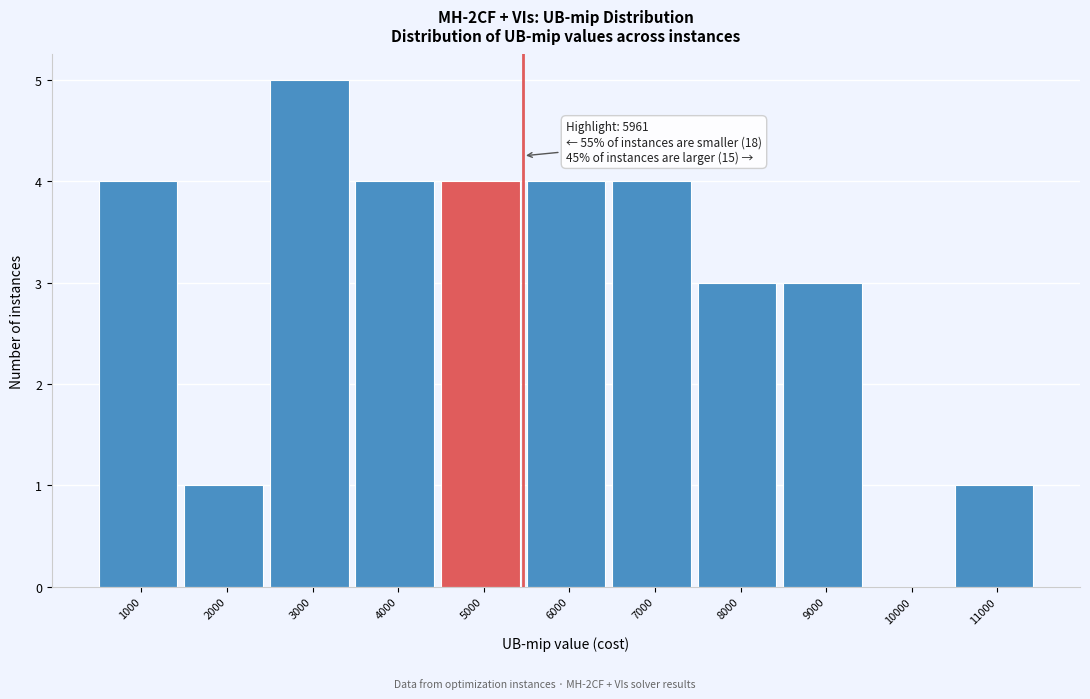

Reading left to right, list all the values displayed in this chart.

1000=4	2000=1	3000=5	4000=4	5000=4	6000=4	7000=4	8000=3	9000=3	10000=0	11000=1